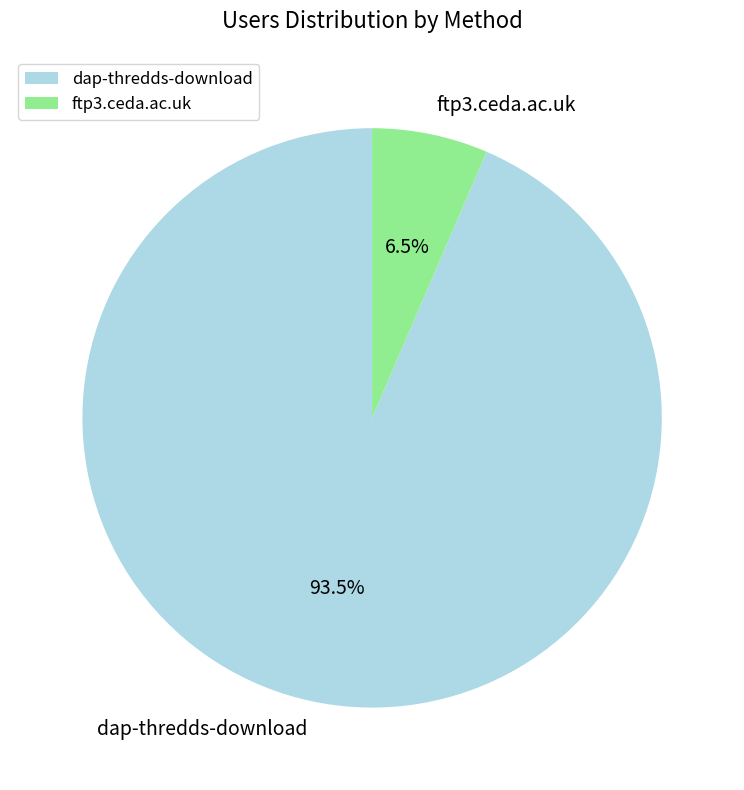

Is it true that dap-thredds-download is 86% of the pie?

False